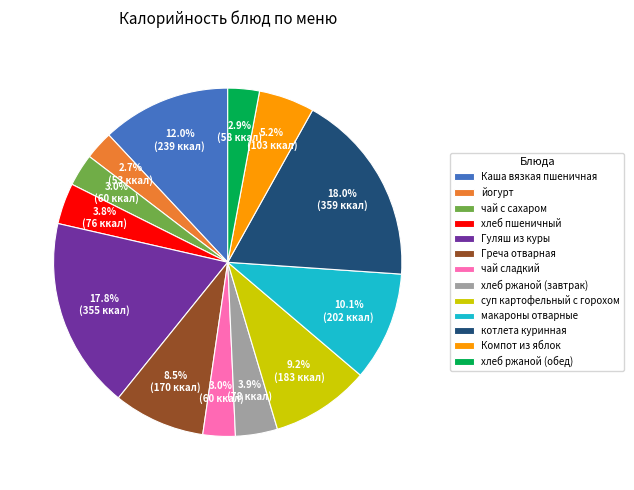

What percentage is the Гуляш из куры slice, to the nearest percent?

18%